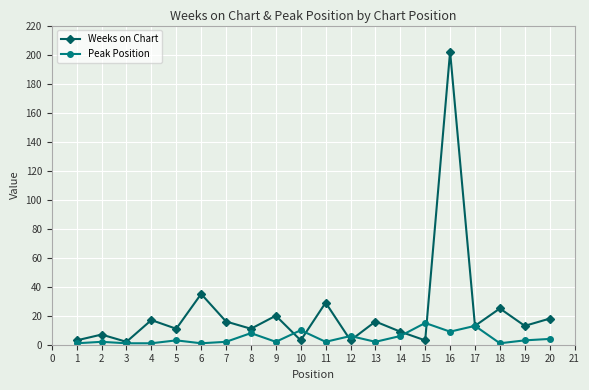

What is the average value of the Weeks on Chart series?

23